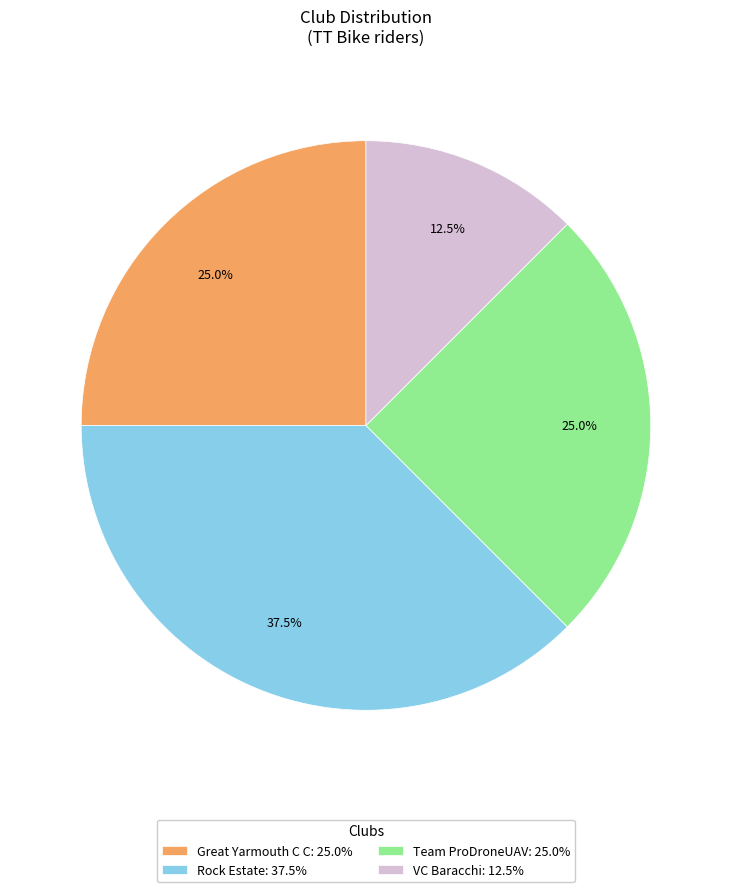

What percentage is NOT represented by Team ProDroneUAV?

75.0%